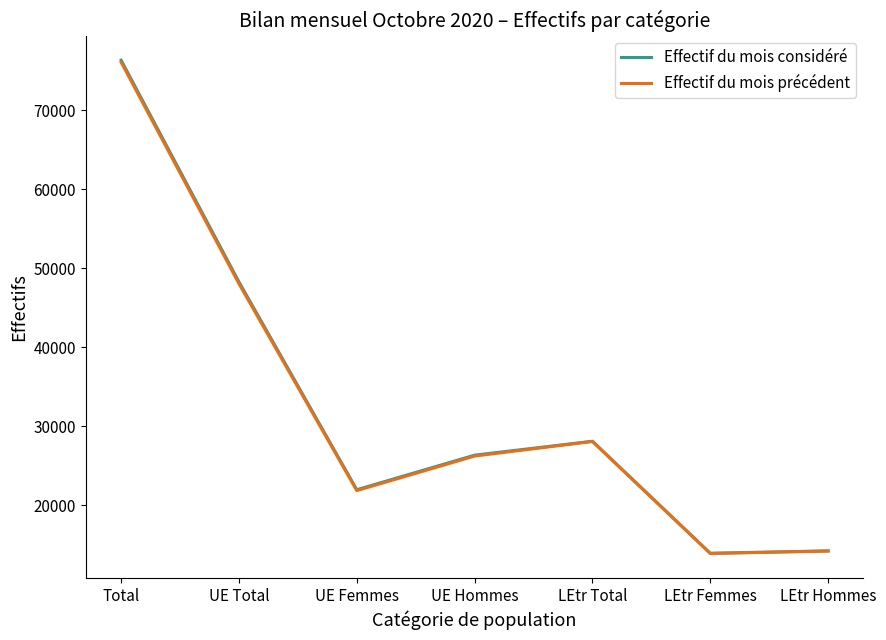

What are all the series names shown in the legend?

Effectif du mois considéré, Effectif du mois précédent